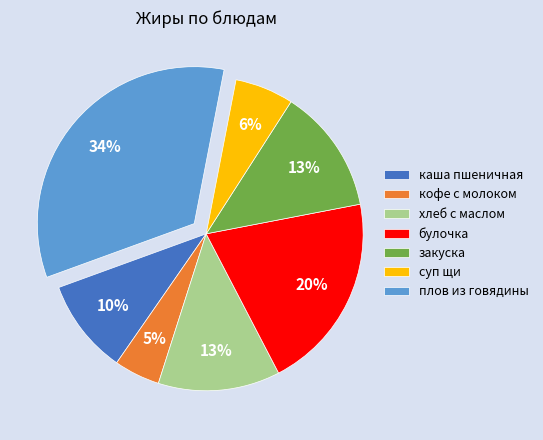

Is there any slice that represents more than half of the pie?

No